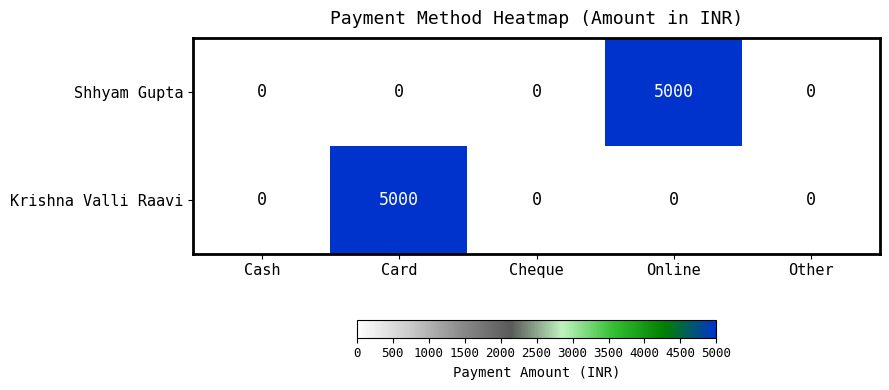

At how many categories does at least one series exceed 2572?

2